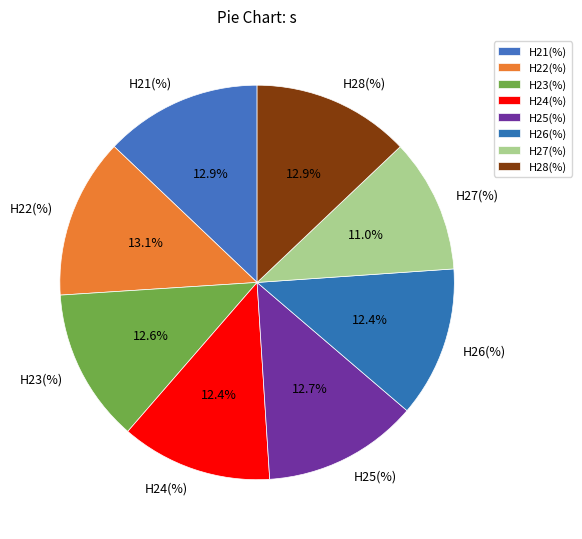

Which slice is the smallest?

H27(%)